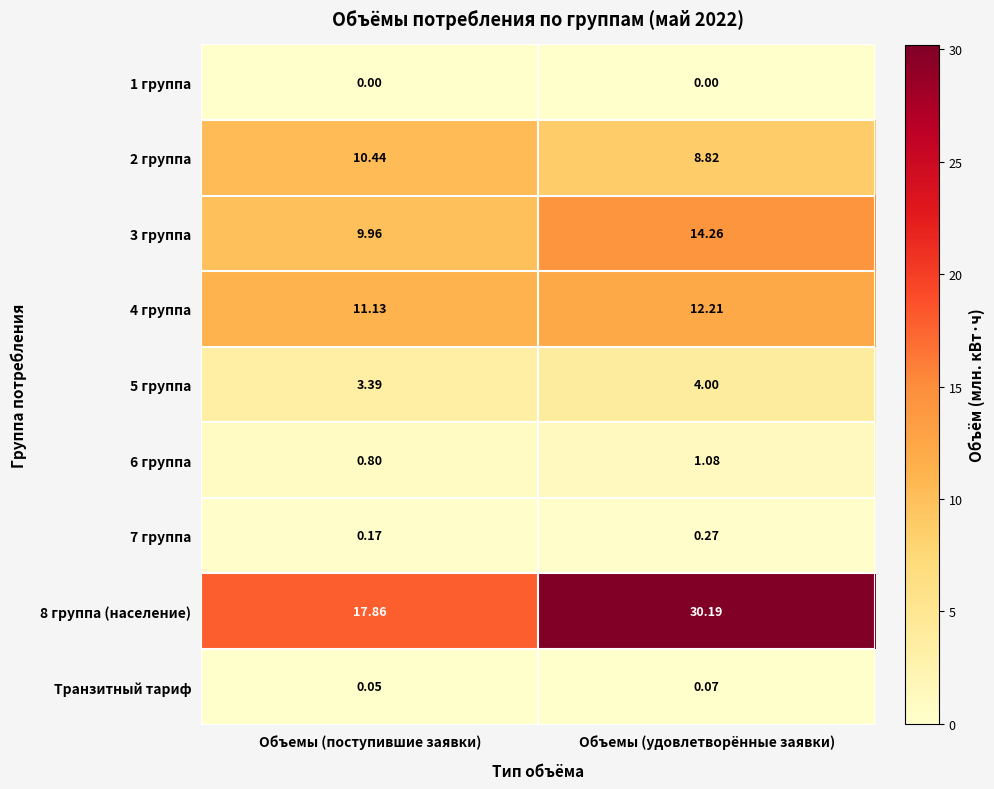

At which category is the sum across all series the highest?

Объемы (удовлетворённые заявки)